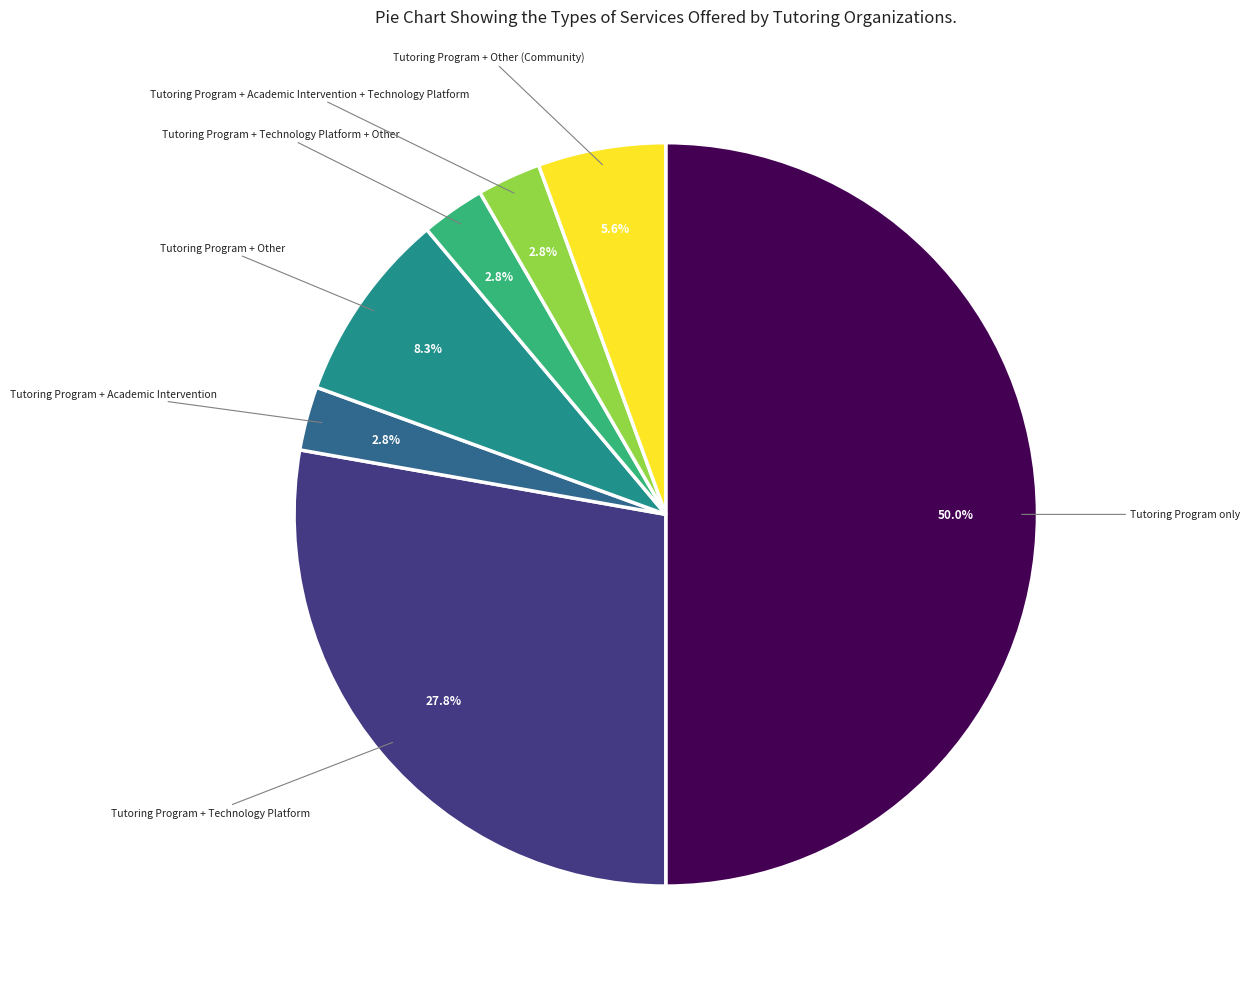

Rank the categories by value from lowest to highest.

Tutoring Program + Academic Intervention, Tutoring Program + Technology Platform + Other, Tutoring Program + Academic Intervention + Technology Platform, Tutoring Program + Other (Community), Tutoring Program + Other, Tutoring Program + Technology Platform, Tutoring Program only